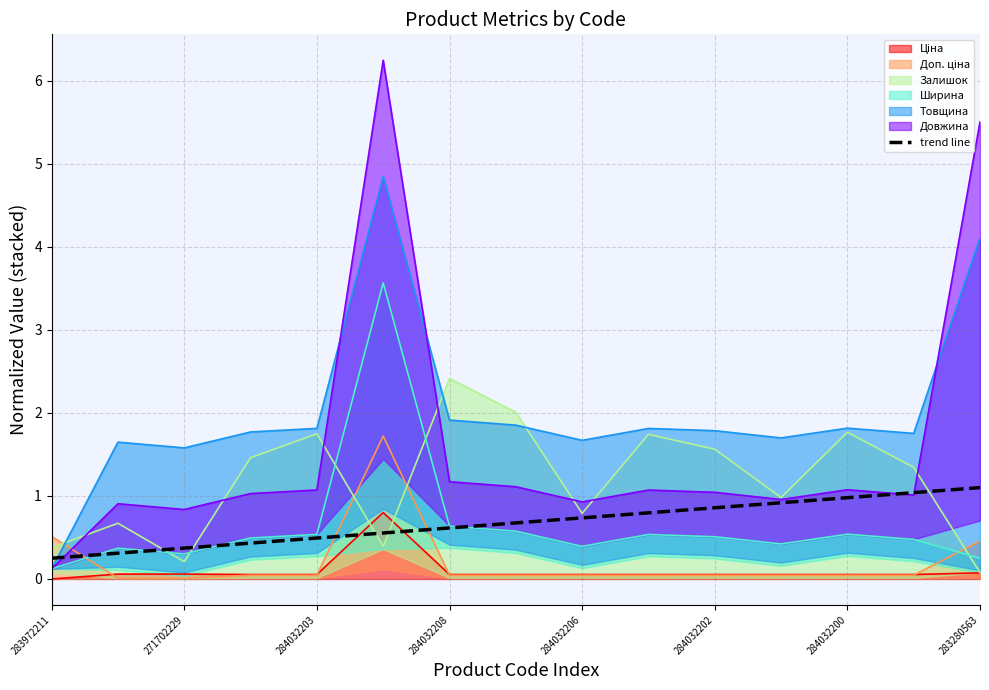

True or false: trend line has a value of 0.6 at 284032200.

False